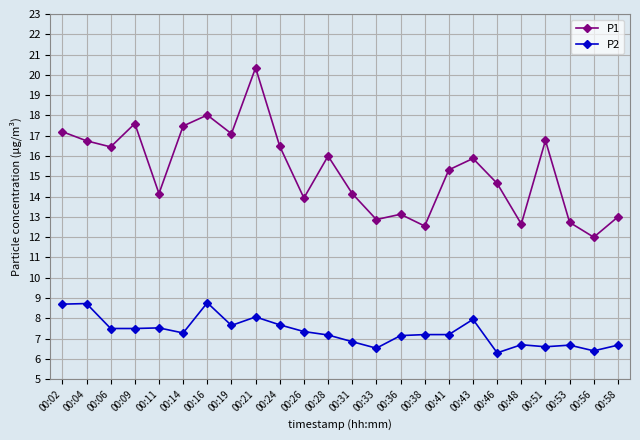

What is the minimum value shown in the chart?

6.3